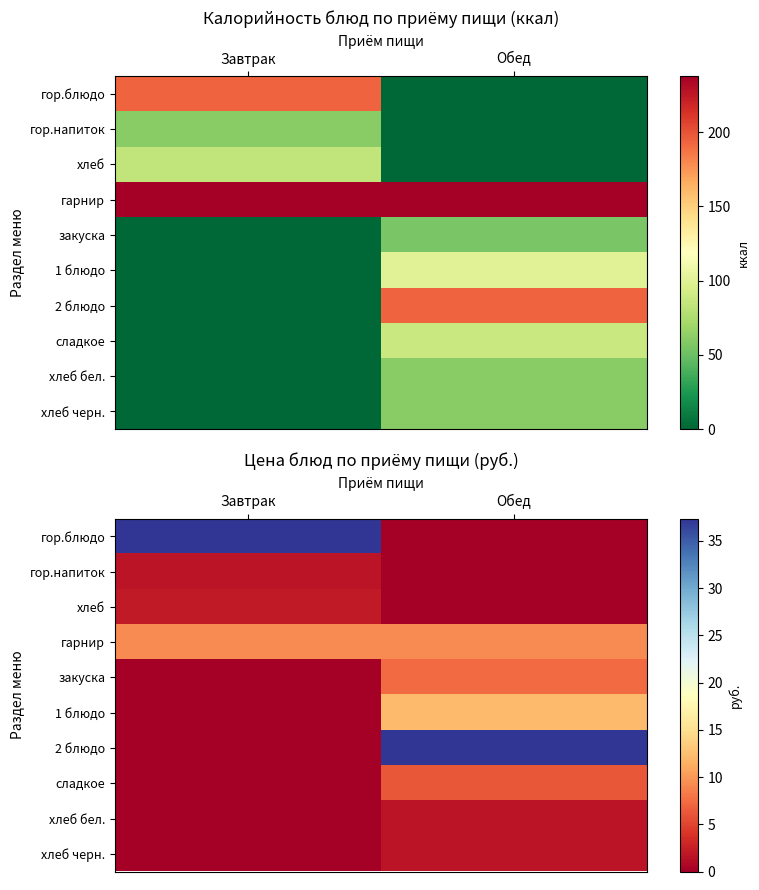

Which category has the highest value across all series?

Завтрак